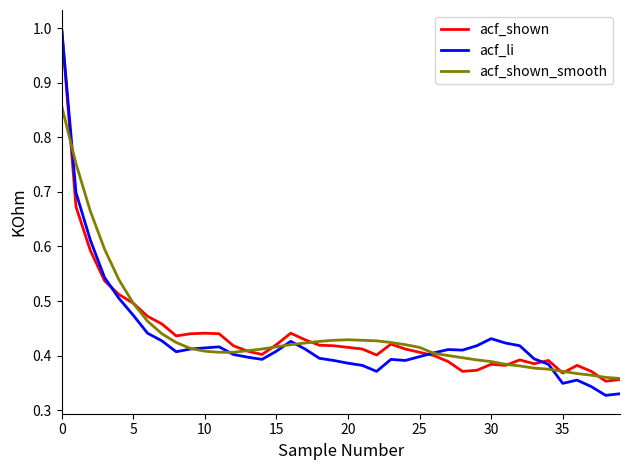

What is the greatest value displayed?

1.0